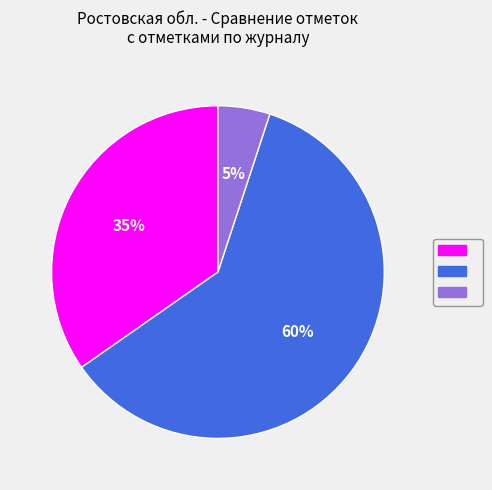

Does any single category account for the majority?

Yes